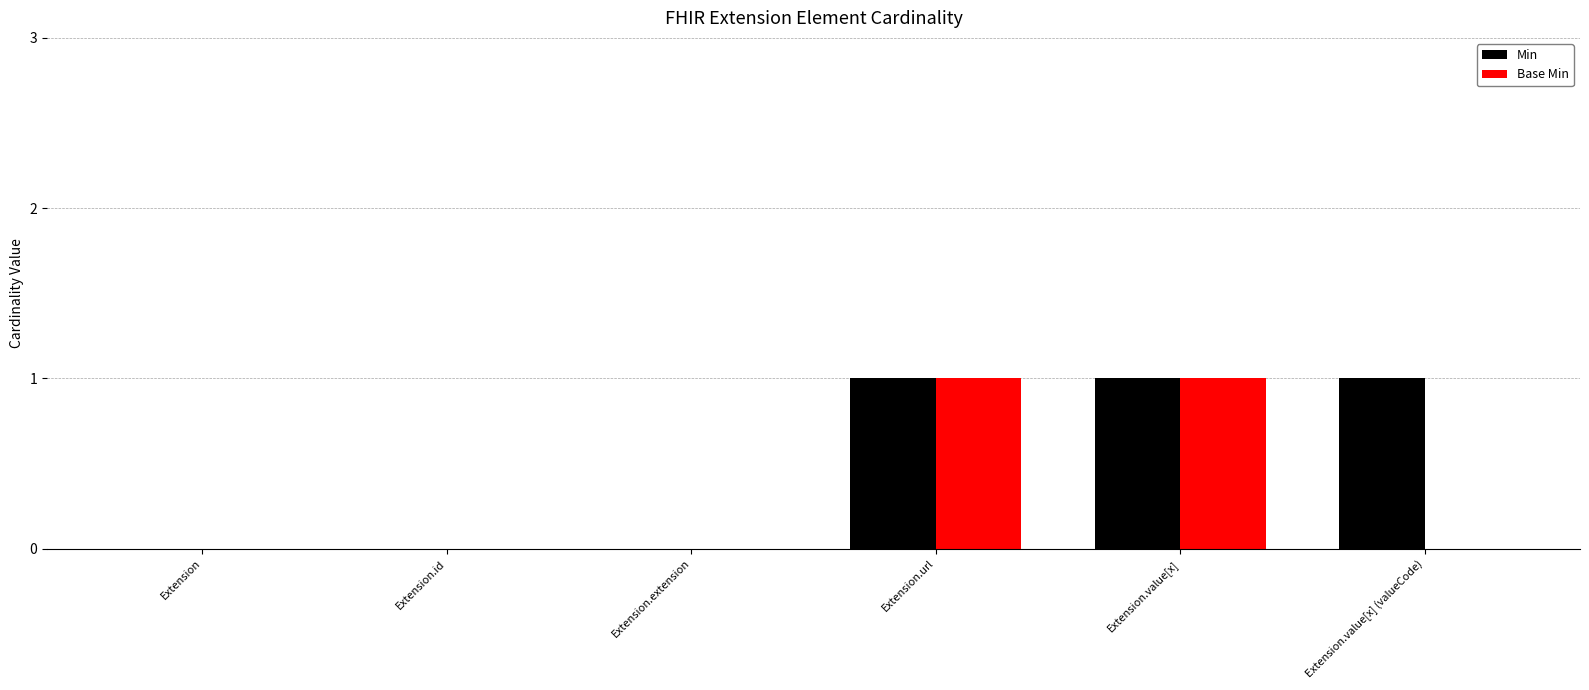

Read the Min value at Extension.url.

1